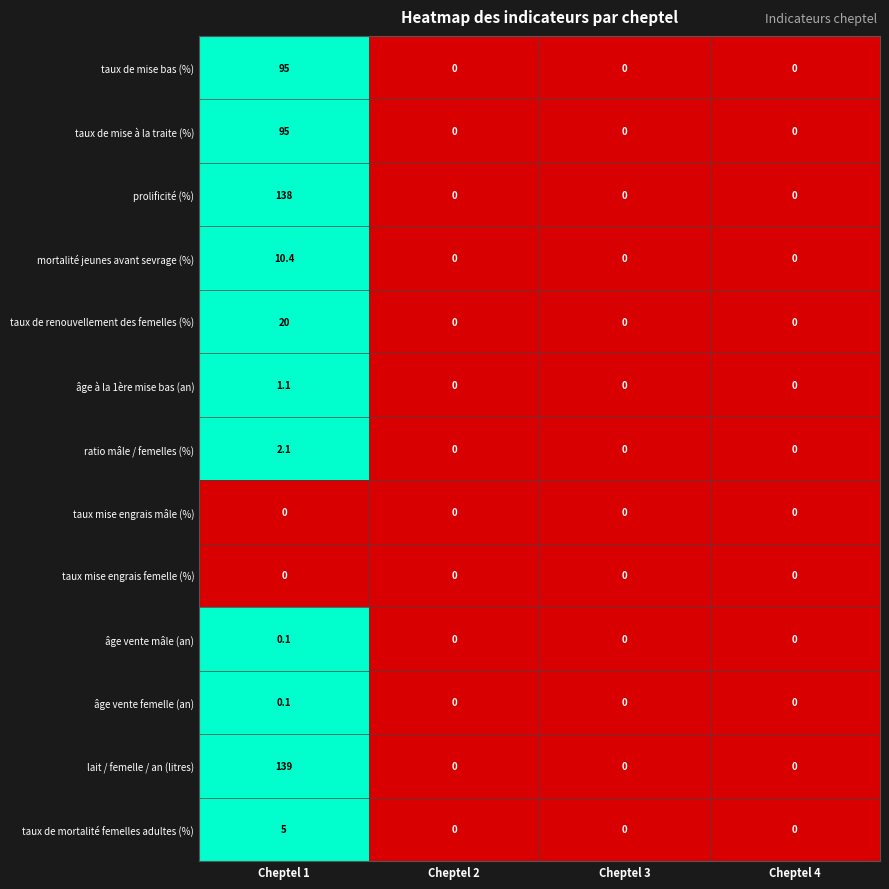

Count the âge vente femelle (an) values in the range 0 to 1.

4